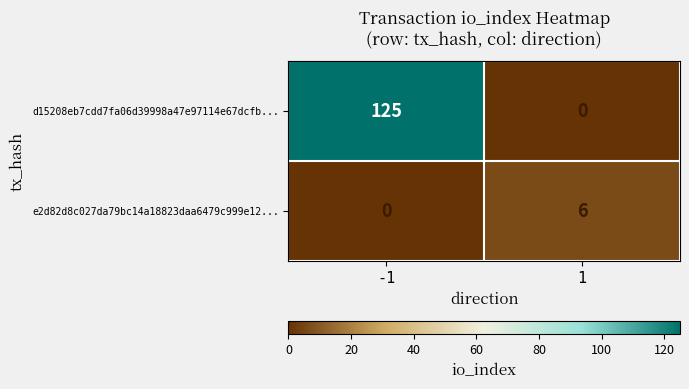

Reading left to right, what are all the values shown in this chart?

d15208eb7cdd7fa06d39998a47e97114e67dcfb...: 125	0
e2d82d8c027da79bc14a18823daa6479c999e12...: 0	6